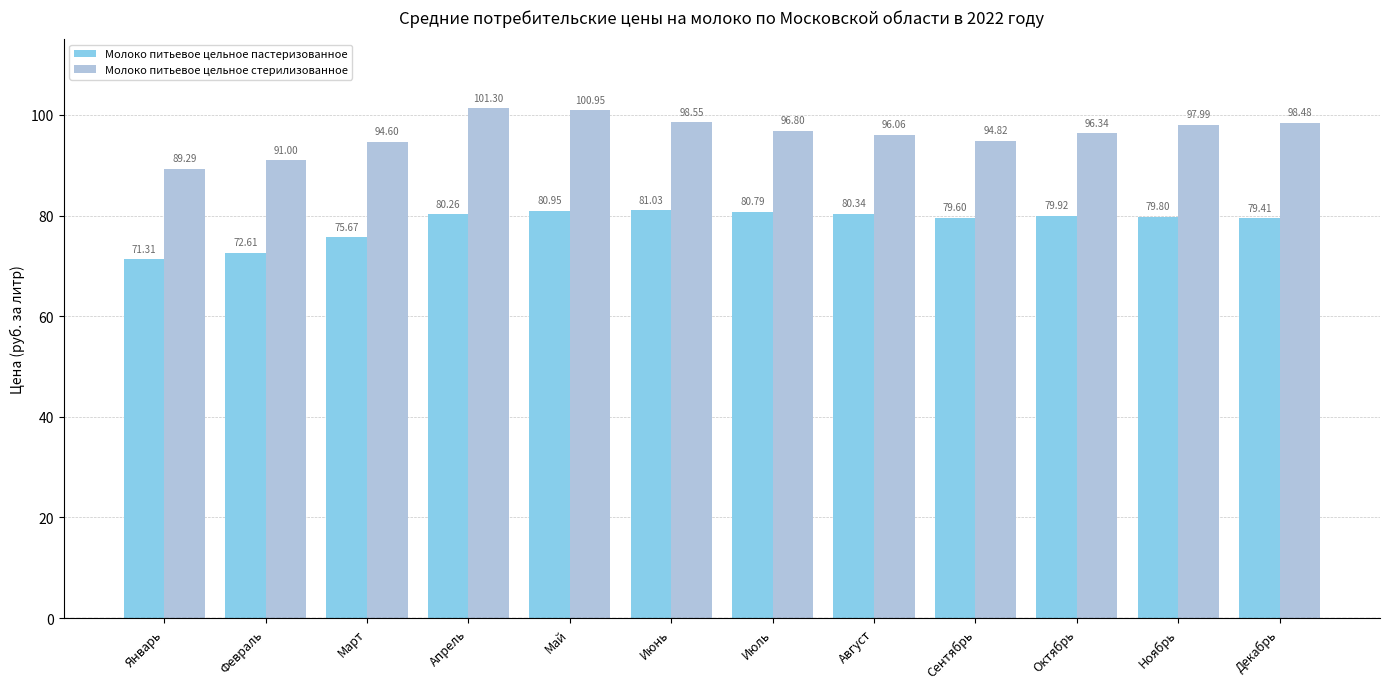

What position from the right is Ноябрь?

2